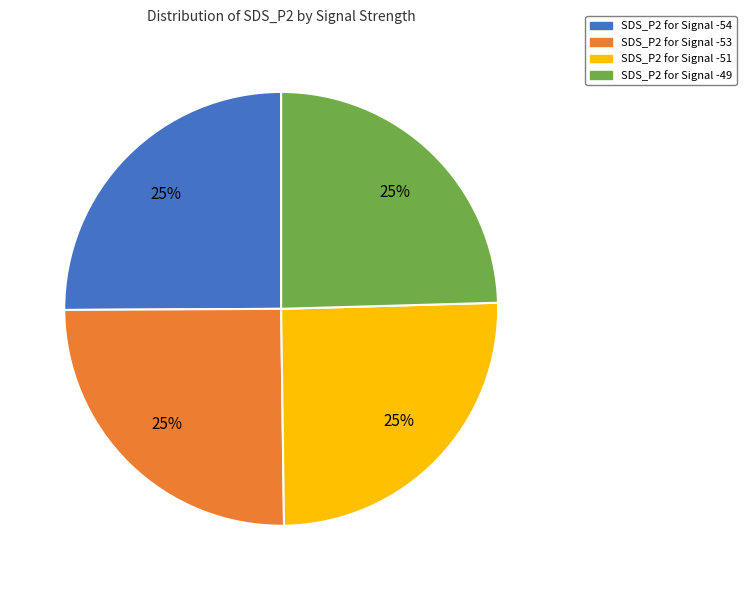

Is there any slice that represents more than half of the pie?

No